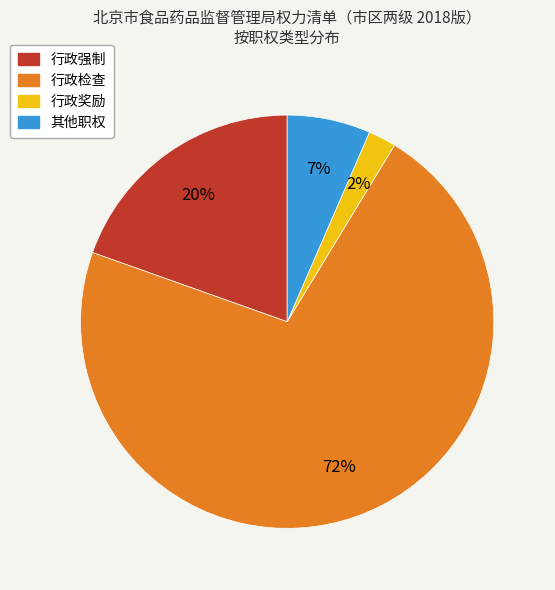

Between 行政奖励 and 行政检查, which is larger?

行政检查